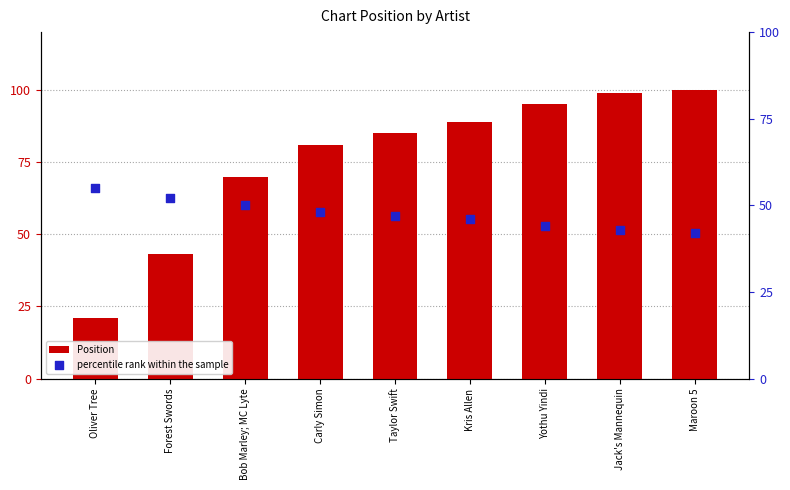

Is the value of percentile rank within the sample at Maroon 5 greater than the value of Position at Kris Allen?

No